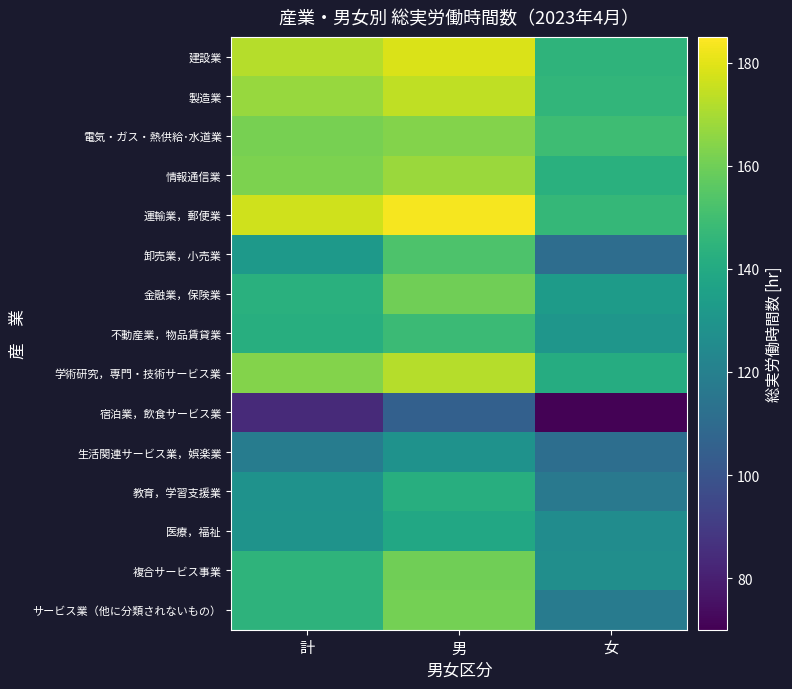

At how many categories does at least one series exceed 178?

1